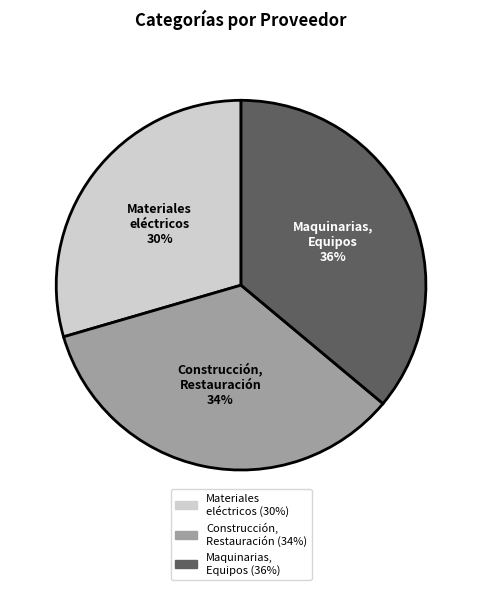

The Construcción, Restauración slice represents 34% of the pie. True or false?

True